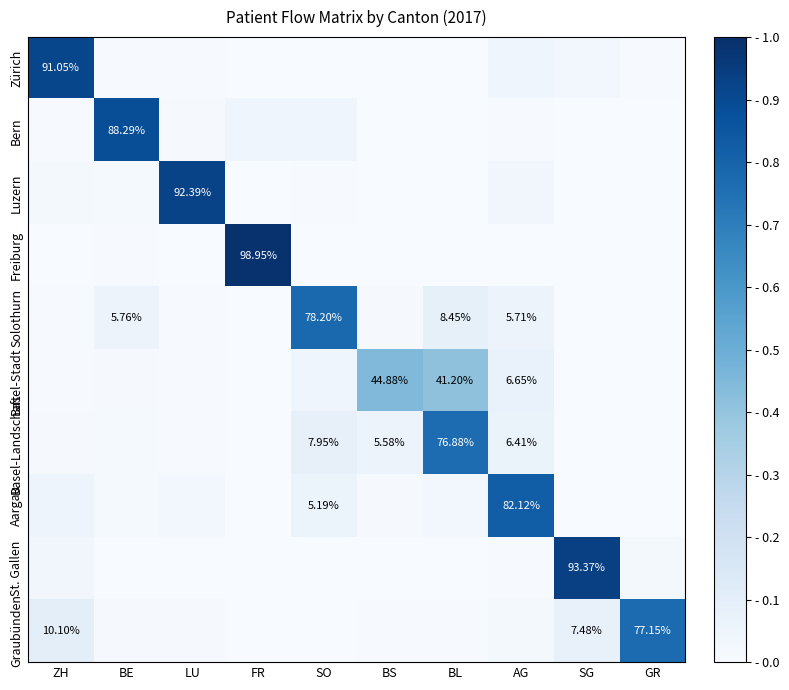

Is the value of Basel-Landschaft at AG greater than the value of Zürich at ZH?

No